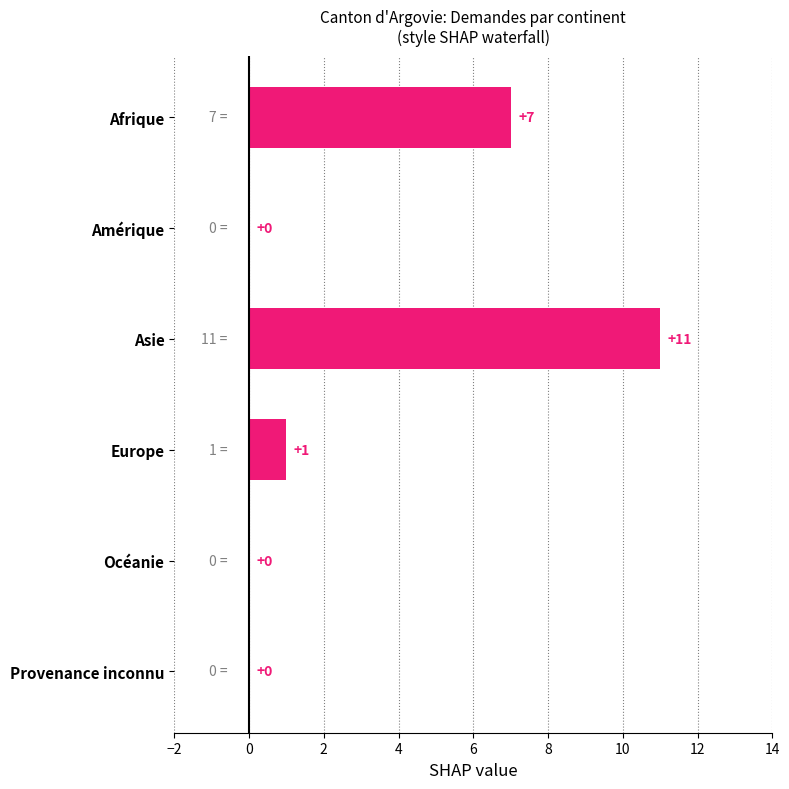

How many values are above zero?

3